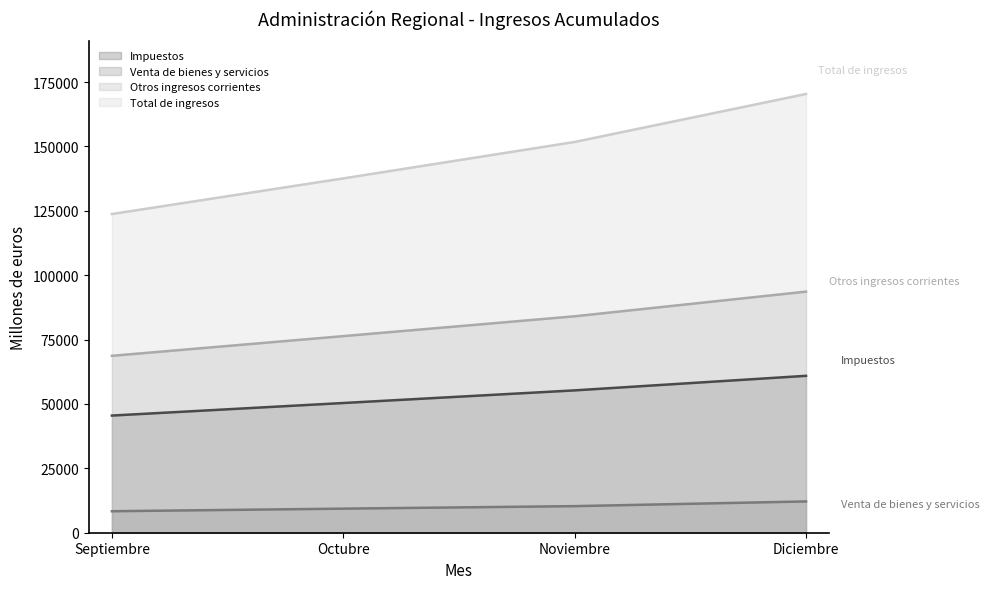

Reading left to right, transcribe all the data shown in this chart.

Impuestos: 45491	50364	55270	60918
Venta de bienes y servicios: 8344	9348	10321	12151
Otros ingresos corrientes: 68689	76334	84035	93607
Total de ingresos: 123746	137576	151719	170355